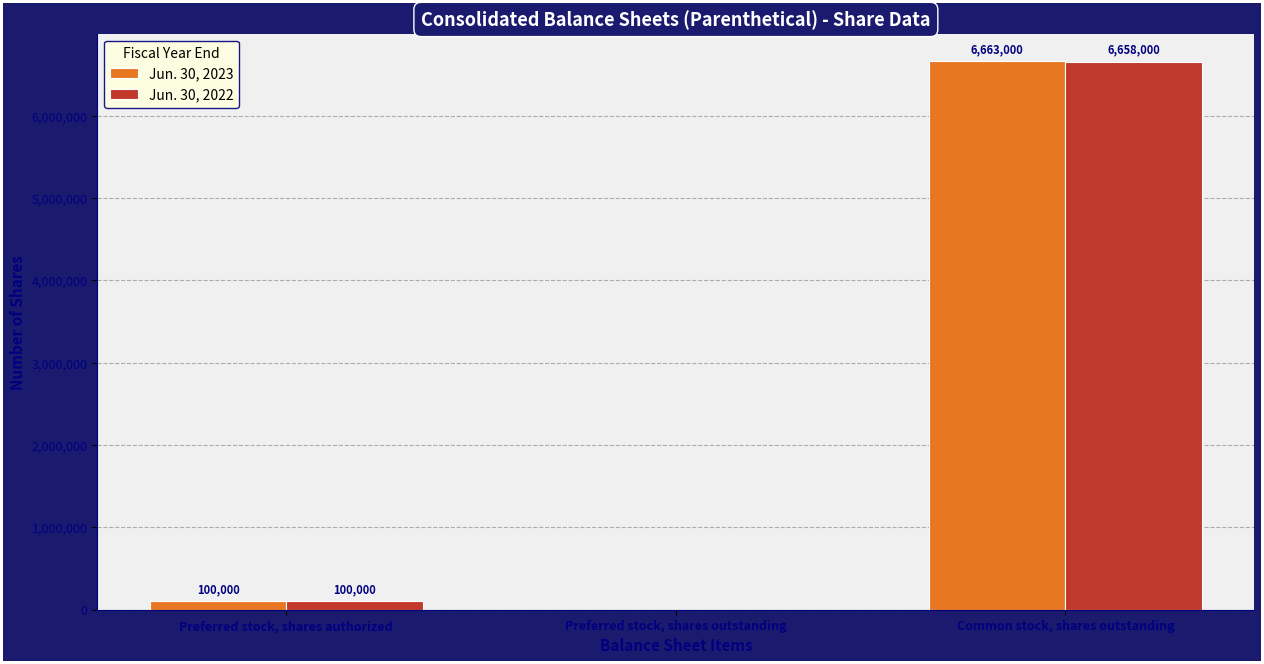

What are all the series names shown in the legend?

Jun. 30, 2023, Jun. 30, 2022